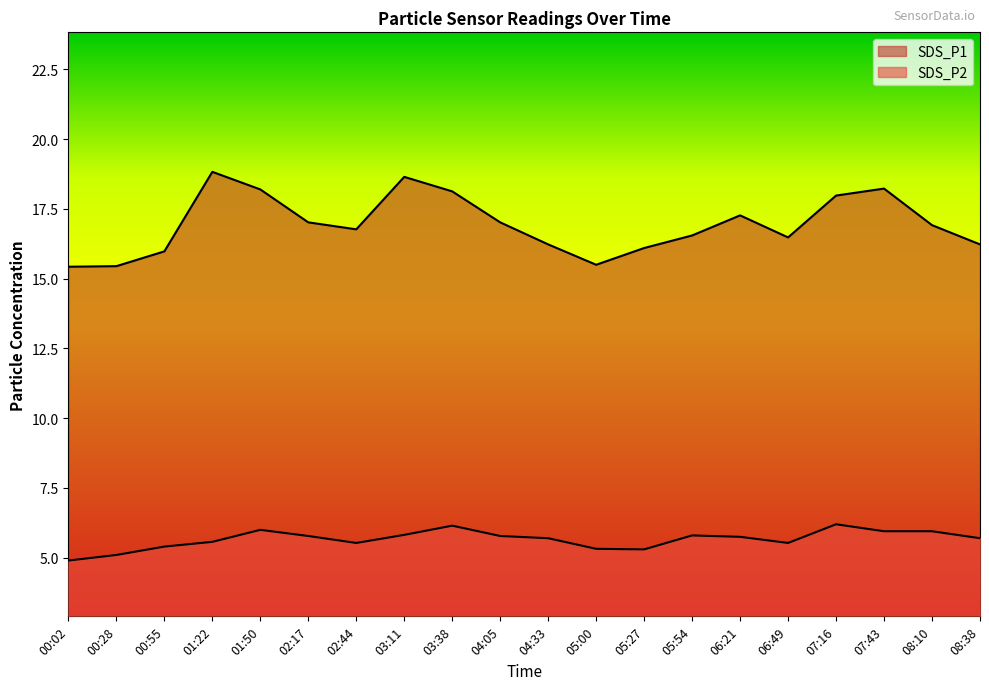

Reading left to right, what are all the values shown in this chart?

SDS_P1: 15.4	15.4	16.0	18.8	18.2	17.0	16.8	18.6	18.1	17.0	16.2	15.5	16.1	16.6	17.3	16.5	18.0	18.2	16.9	16.2
SDS_P2: 4.9	5.1	5.4	5.6	6.0	5.8	5.5	5.8	6.2	5.8	5.7	5.3	5.3	5.8	5.8	5.5	6.2	6.0	6.0	5.7